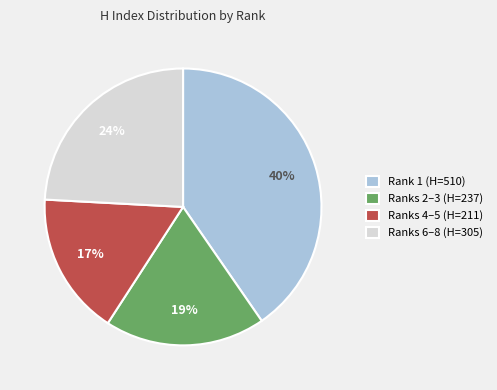

Does Ranks 2–3 (H=237) represent more than half of the total?

No